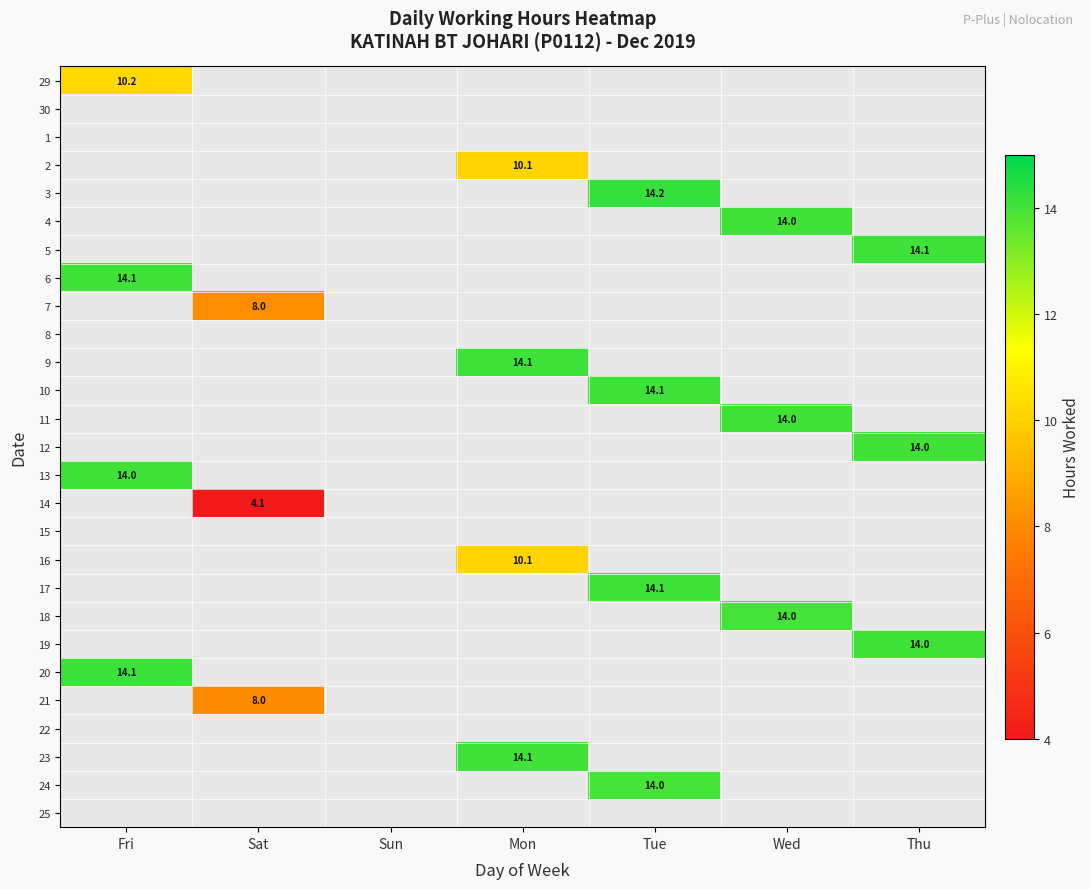

At how many categories does at least one series exceed 11?

5